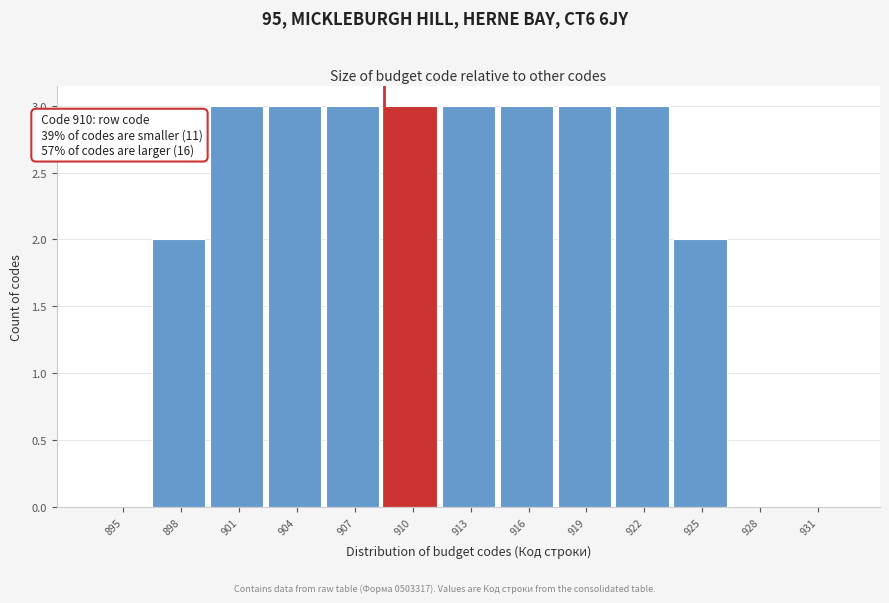

Reading right to left, list all the values displayed in this chart.

931=0	928=0	925=2	922=3	919=3	916=3	913=3	910=3	907=3	904=3	901=3	898=2	895=0